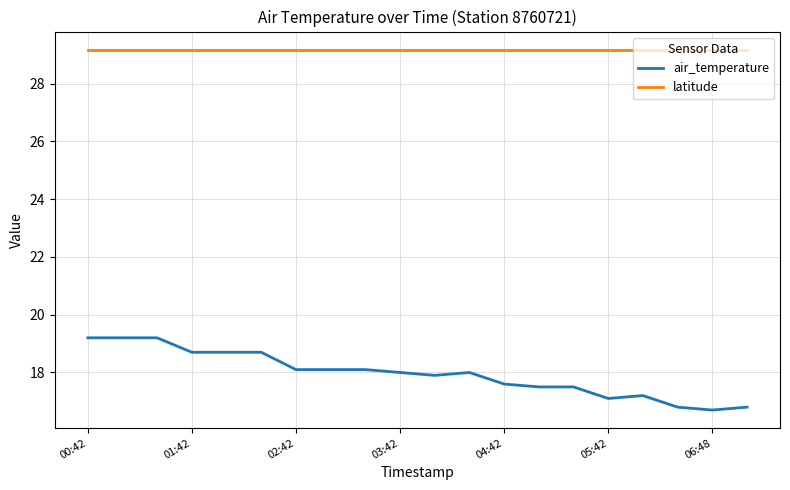

List the series in order of their overall mean, highest first.

latitude, air_temperature